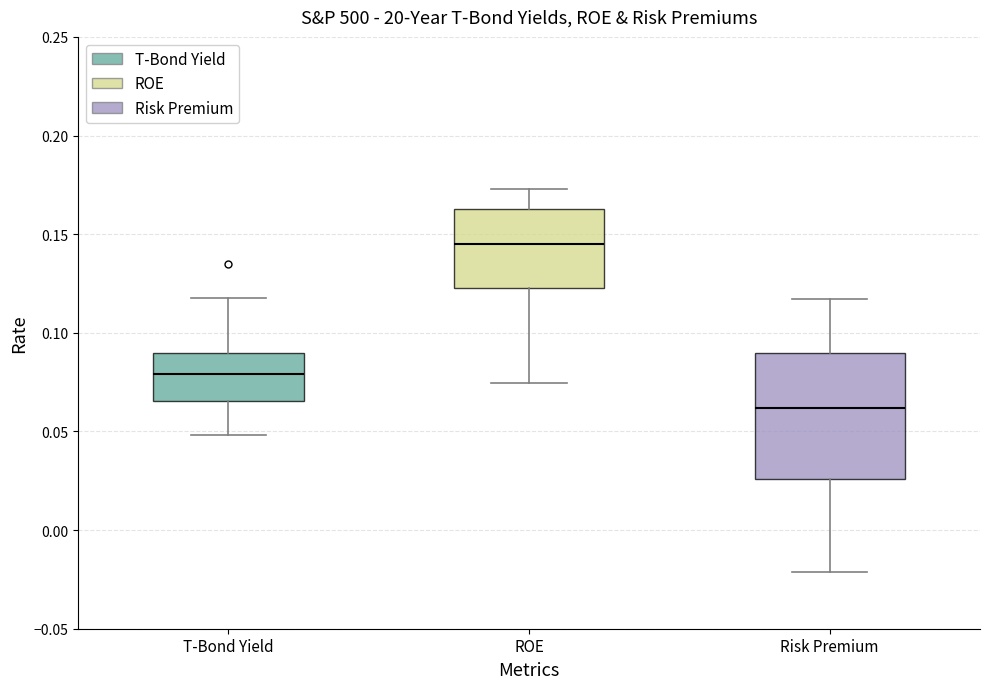

Reading left to right, read every box against the y-axis: the position of its median line, the range the box covers, and the ends of its whiskers. The values are not printed on the chart, so give them approximately, as read against the axis.

T-Bond Yield: median 0.080, box 0.065 to 0.090, whiskers 0.050 to 0.115
ROE: median 0.145, box 0.125 to 0.165, whiskers 0.075 to 0.175
Risk Premium: median 0.060, box 0.025 to 0.090, whiskers -0.020 to 0.115